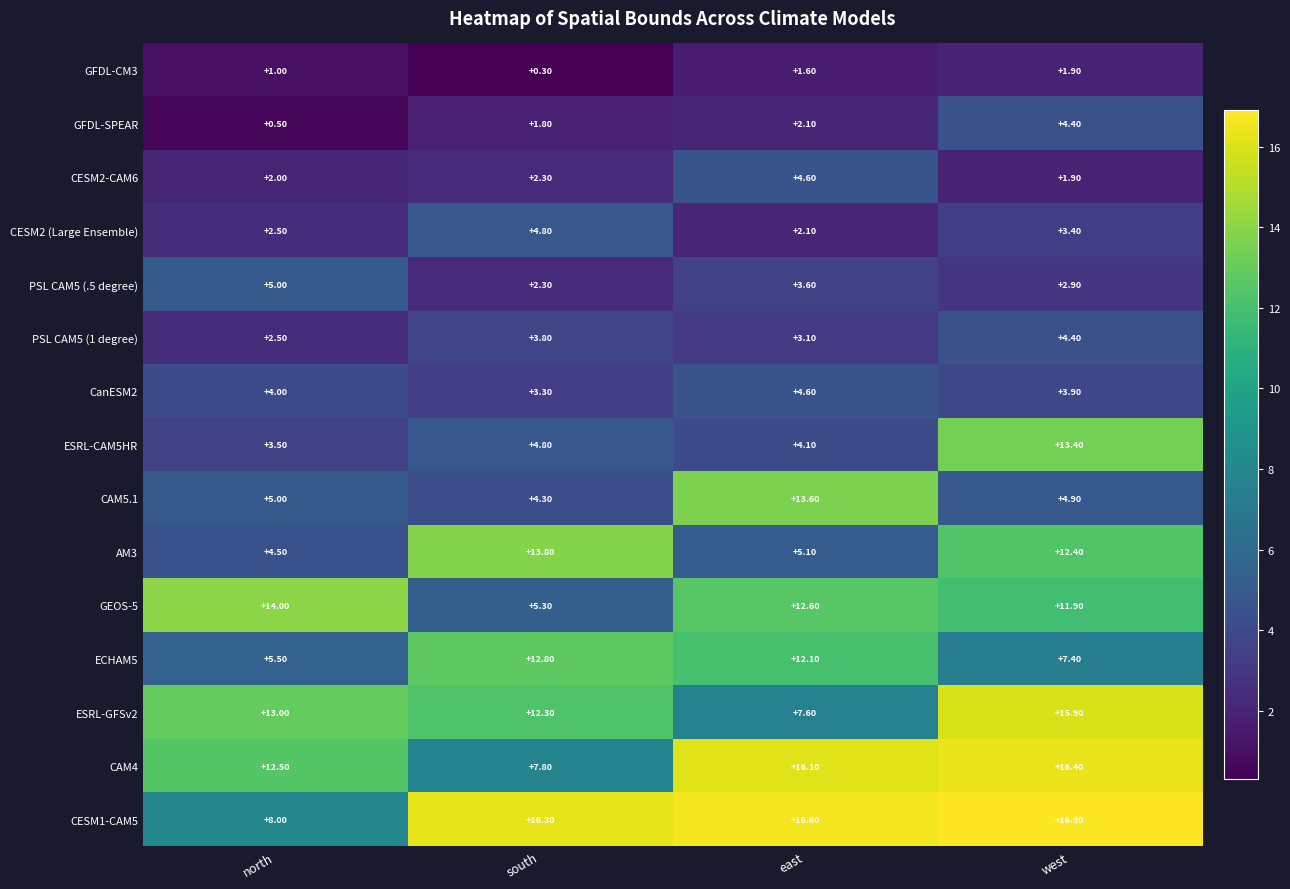

At which category is the sum across all series the highest?

west